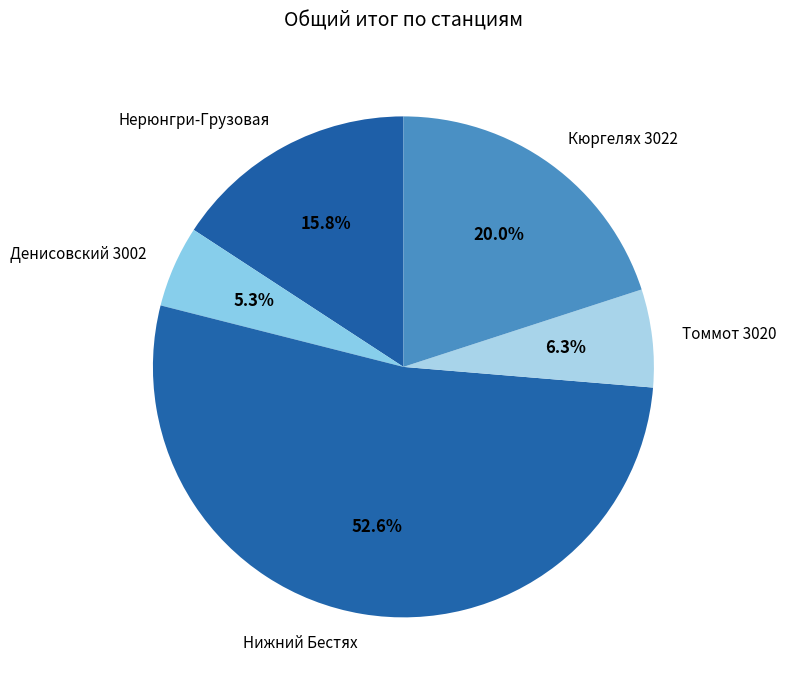

Count the number of slices in the pie.

5